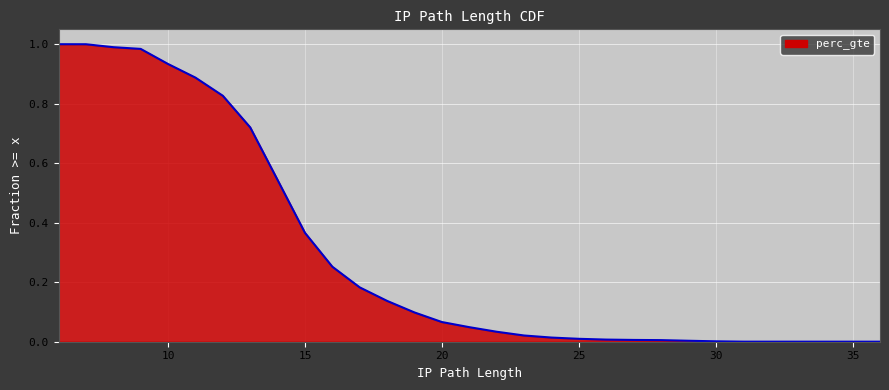

Which has a higher value, 26 or 15?

15